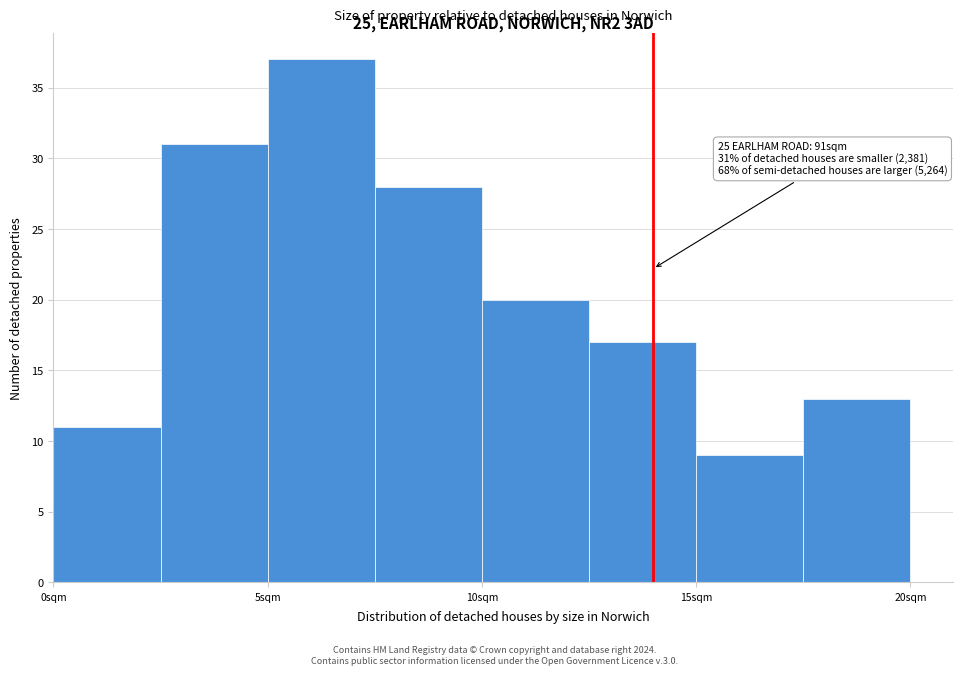

Which range on the x-axis has the tallest bar?

5.0 to 7.5